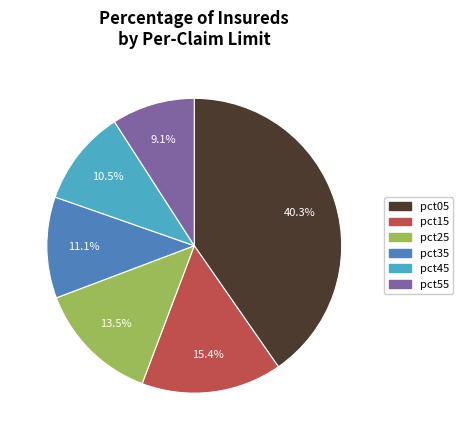

Does any single category account for the majority?

No